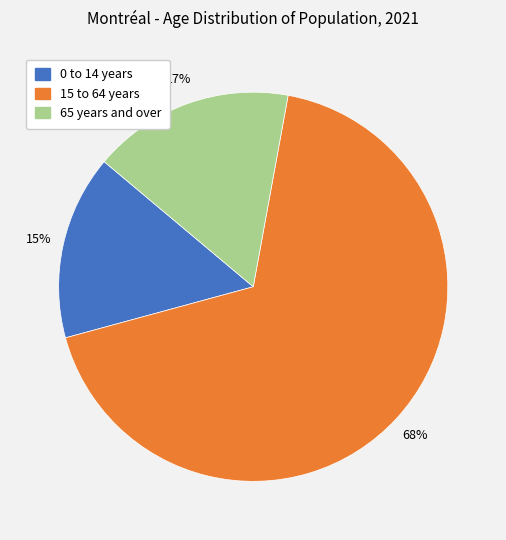

True or false: 65 years and over accounts for 17% of the total.

True